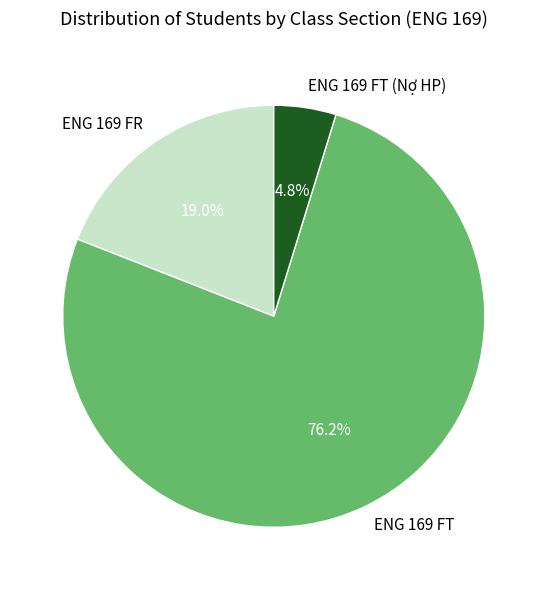

To the nearest percent, what percentage of the pie is ENG 169 FT?

76%